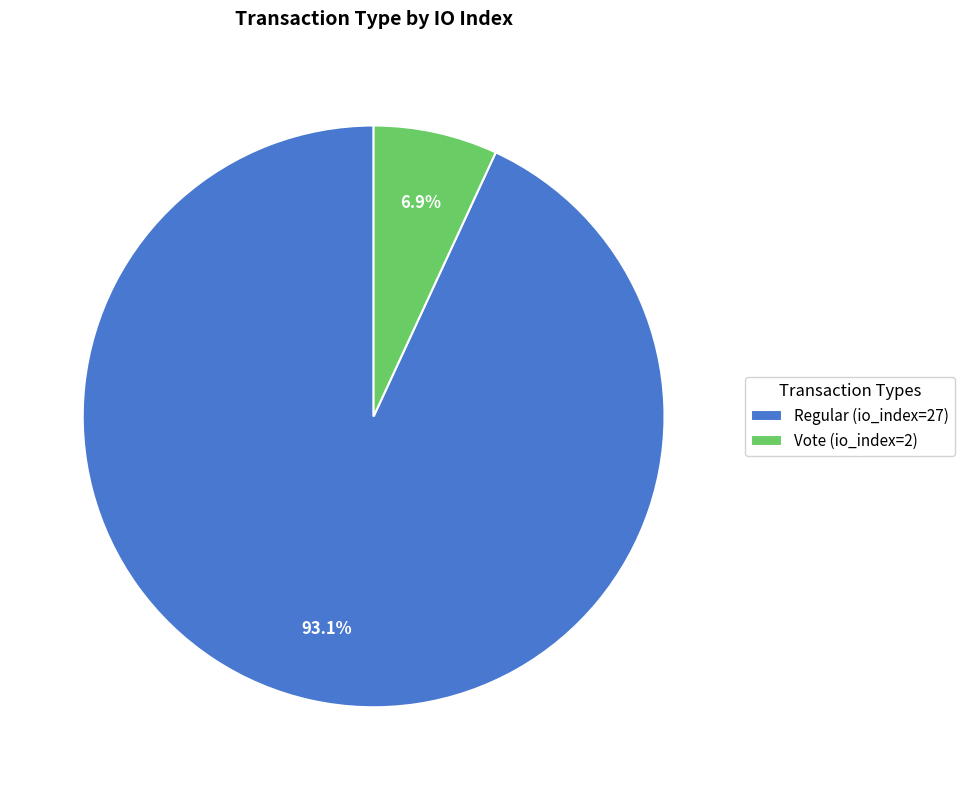

Approximately how many times larger is the value at Regular (io_index=27) compared to Vote (io_index=2)?

13.5